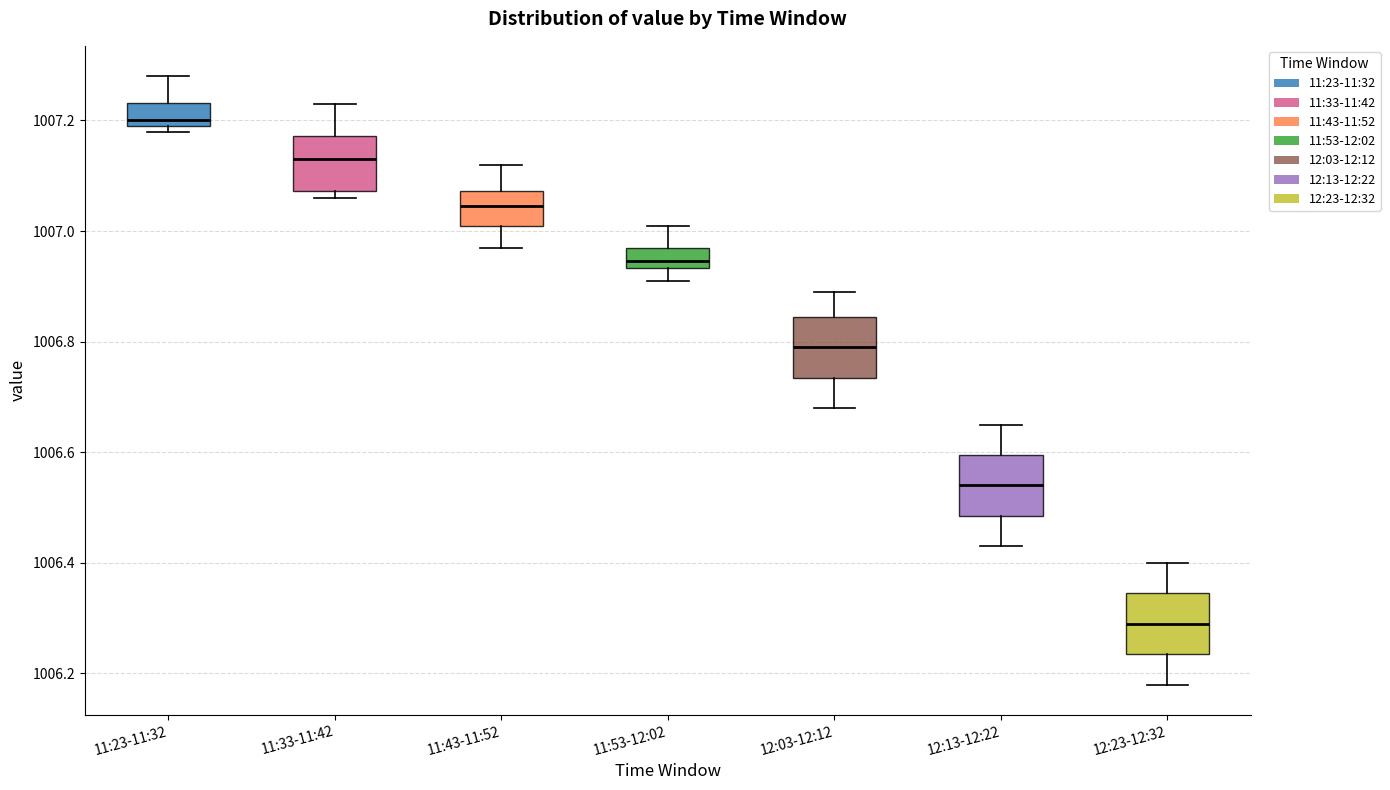

Which box's median line is the highest?

11:23-11:32